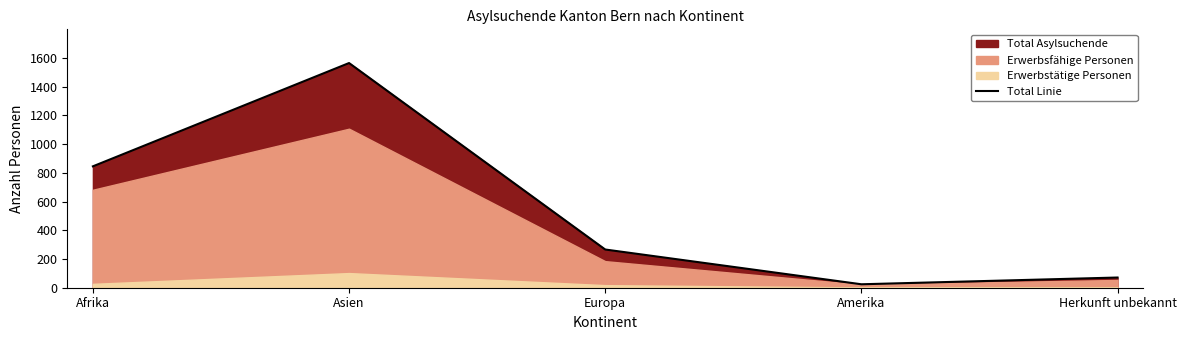

What is the difference between the maximum and minimum values?

1540